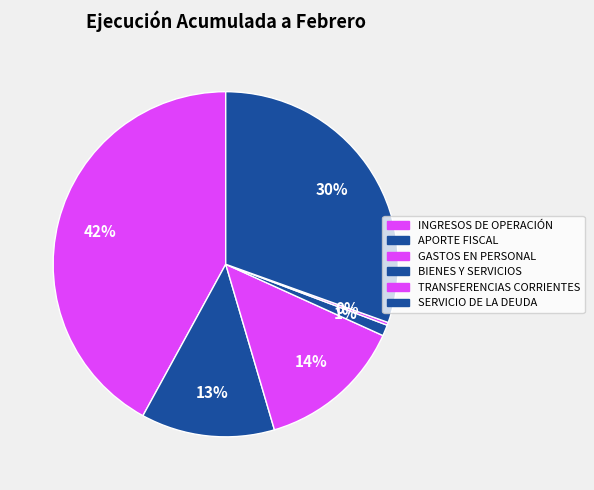

What percentage is NOT represented by BIENES Y SERVICIOS?

99.0%